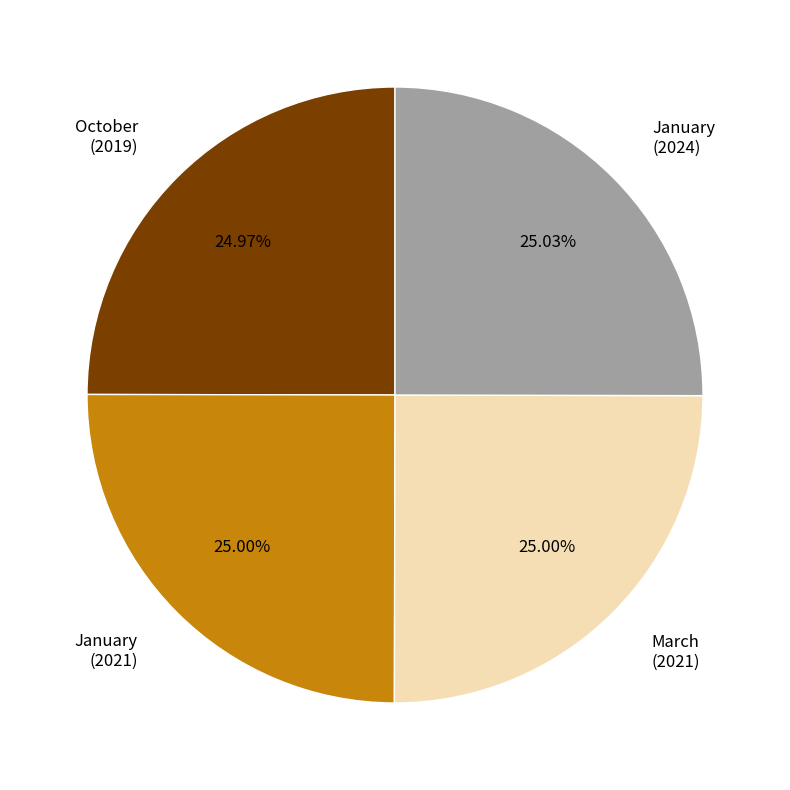

What is the ratio of the value at January (2021) to the value at March (2021)?

1.0